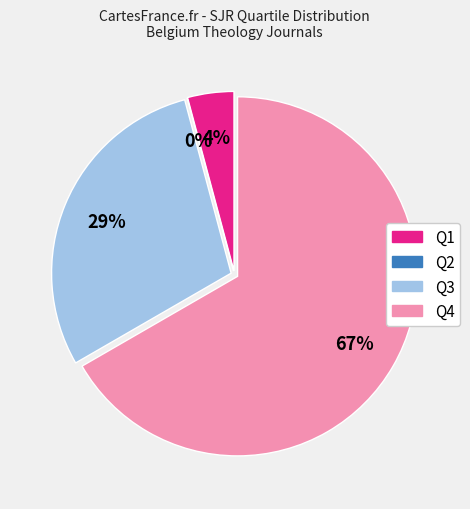

Which slice represents more than half of the pie?

Q4